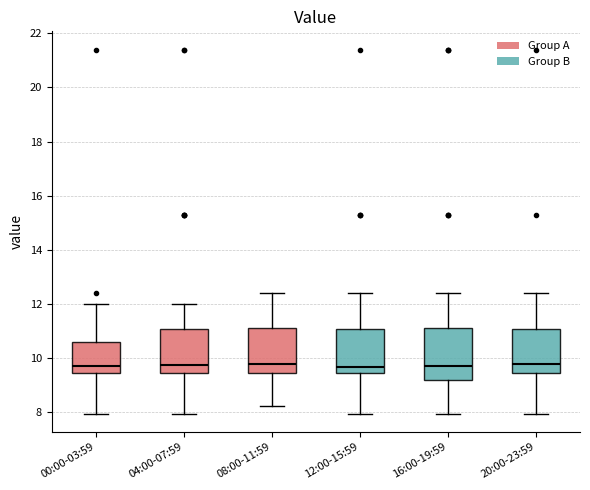

Reading left to right, transcribe this box plot: for each box, give where its median line is, the range the box spans, and where its two whiskers end, as read against the y-axis. The values are not printed on the chart, so give them approximately, as read against the axis.

00:00-03:59: median 9.6, box 9.4 to 10.6, whiskers 8.0 to 12.0
04:00-07:59: median 9.8, box 9.4 to 11.0, whiskers 8.0 to 12.0
08:00-11:59: median 9.8, box 9.4 to 11.2, whiskers 8.2 to 12.4
12:00-15:59: median 9.6, box 9.4 to 11.0, whiskers 8.0 to 12.4
16:00-19:59: median 9.8, box 9.2 to 11.2, whiskers 8.0 to 12.4
20:00-23:59: median 9.8, box 9.4 to 11.0, whiskers 8.0 to 12.4